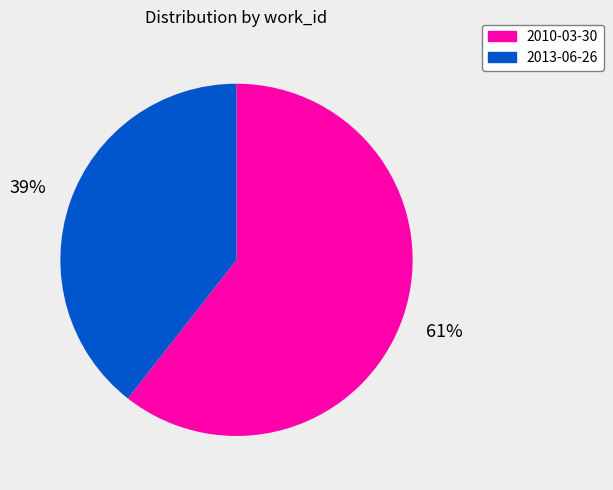

What is the majority slice?

2010-03-30